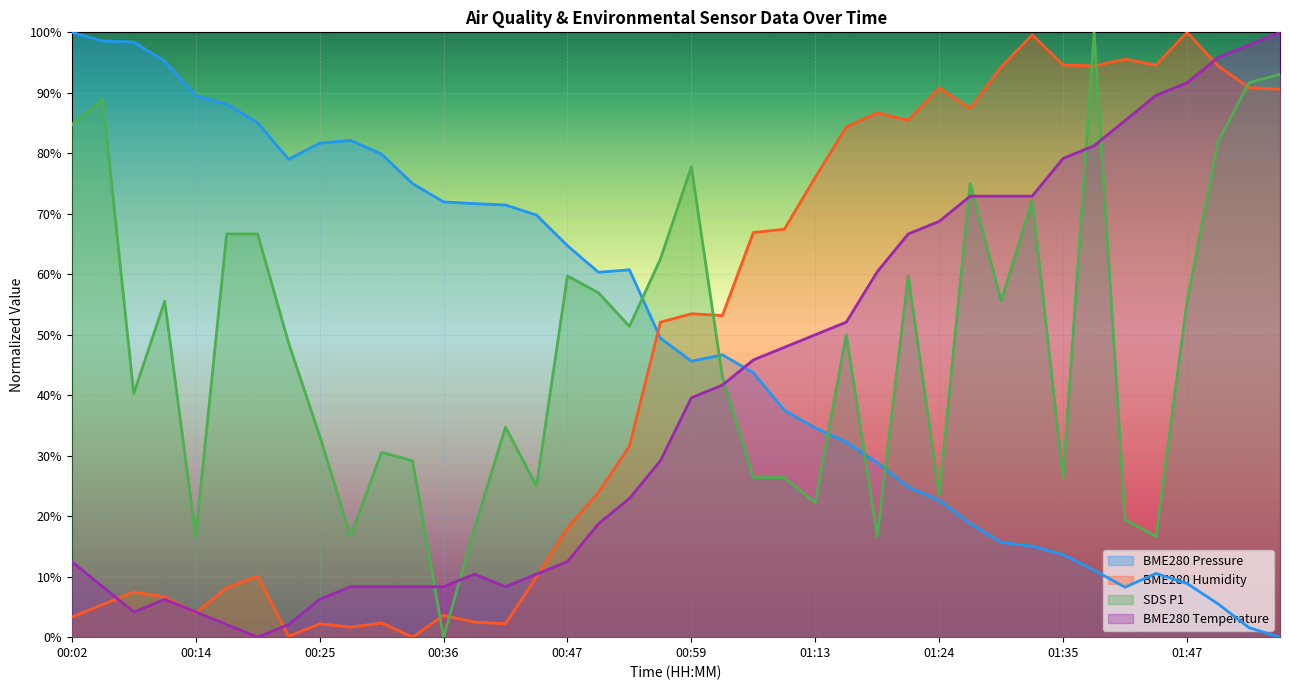

What is the label of the 22nd point from the right?

00:53